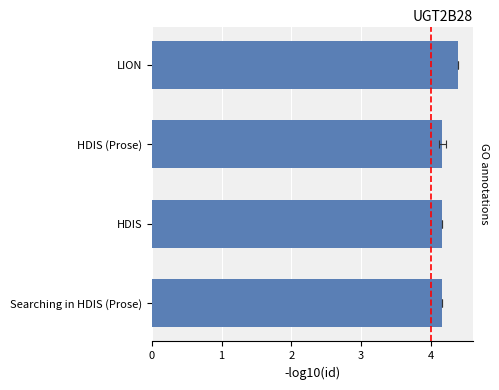

What is the greatest value displayed?

4.4